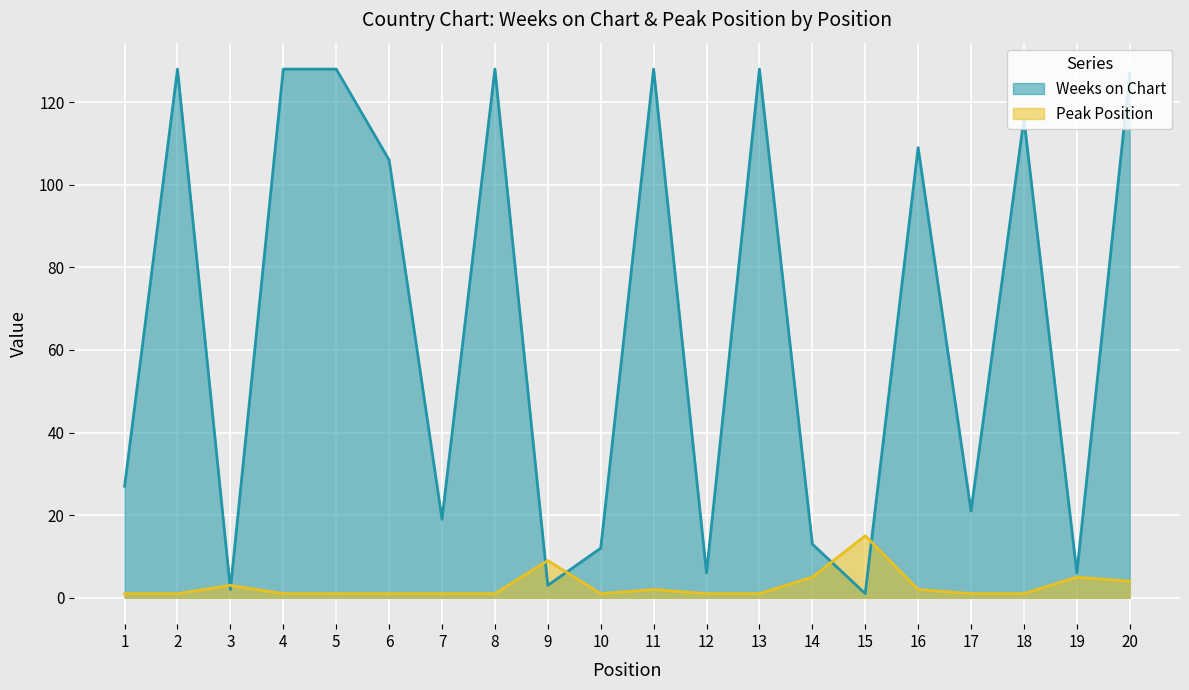

How many lines are shown in the chart?

2